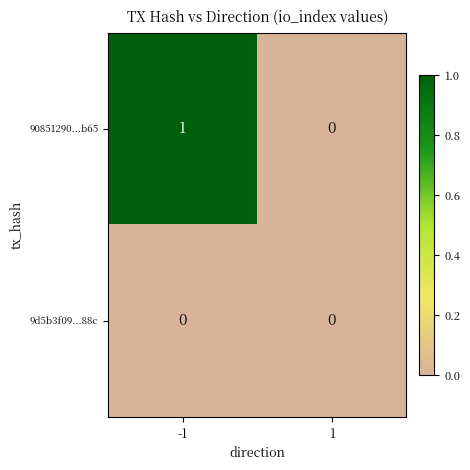

The value of 90851290...b65 at -1 is 2. True or false?

False